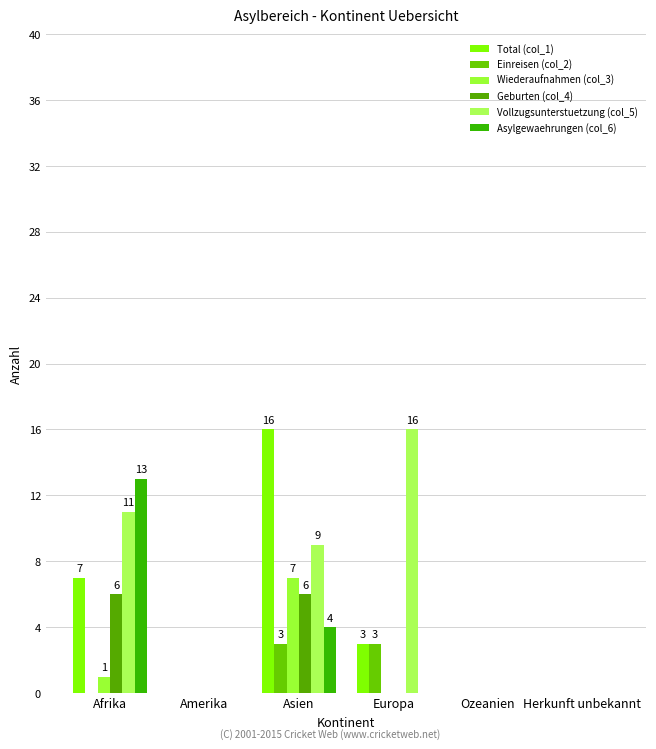

What is the difference between the maximum and minimum values in the Einreisen (col_2) series?

3